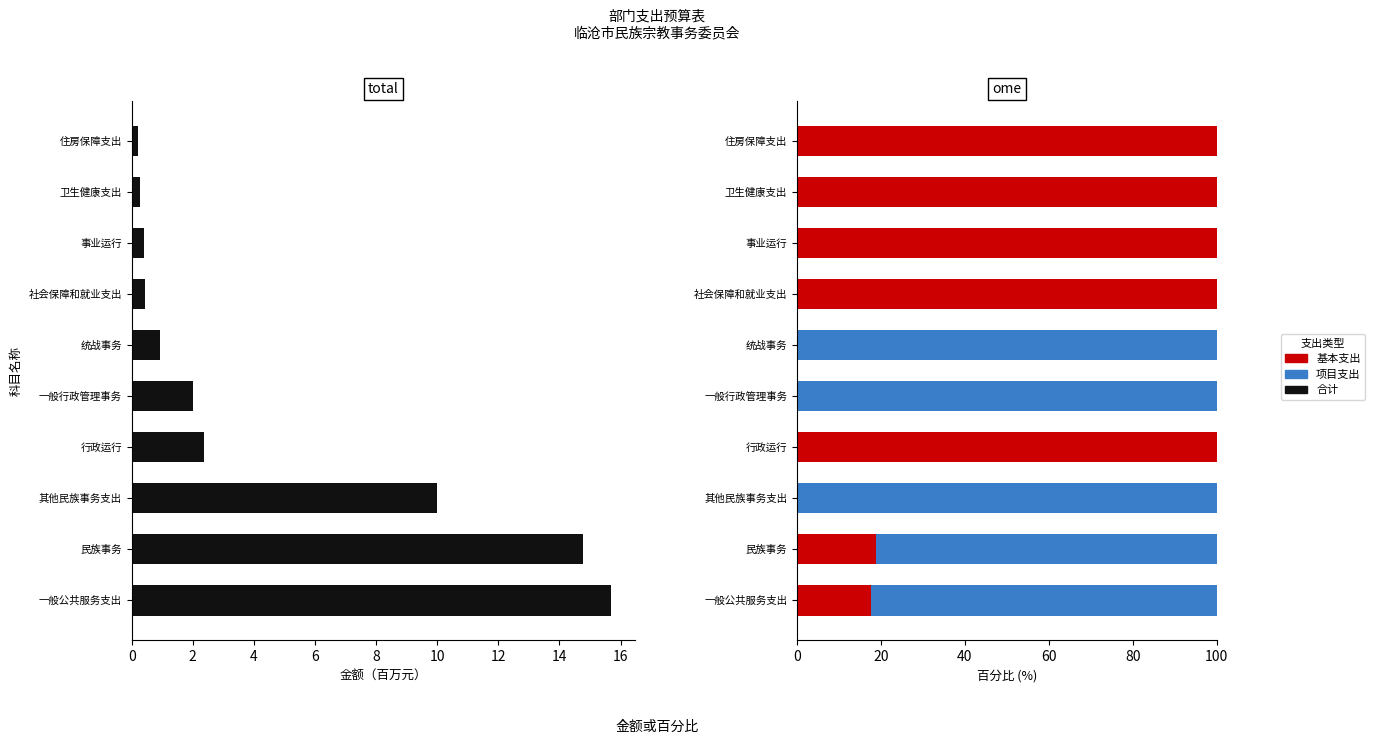

Which series has the largest total across all categories?

基本支出